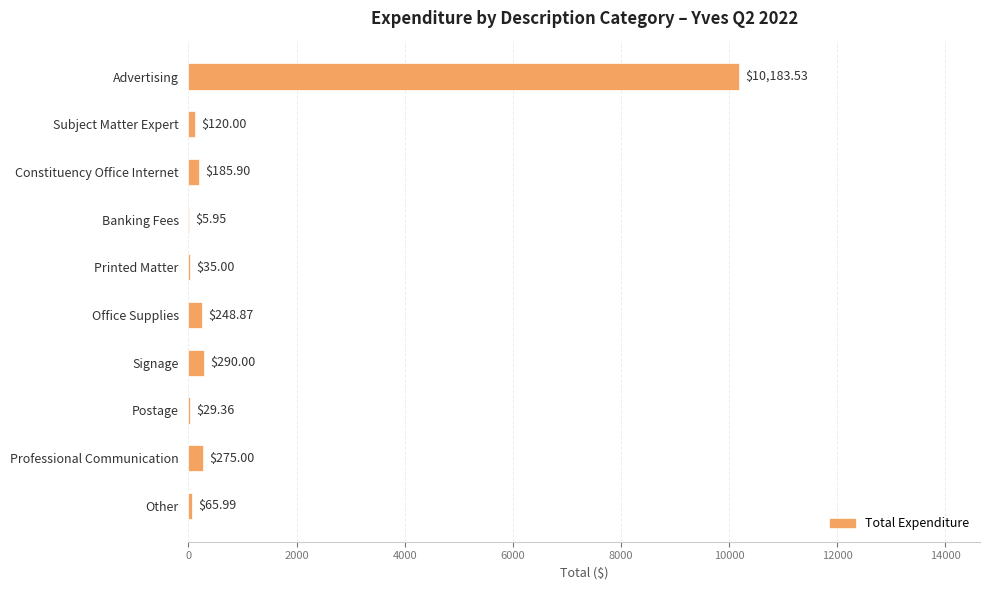

Between Subject Matter Expert and Postage, which is larger?

Subject Matter Expert